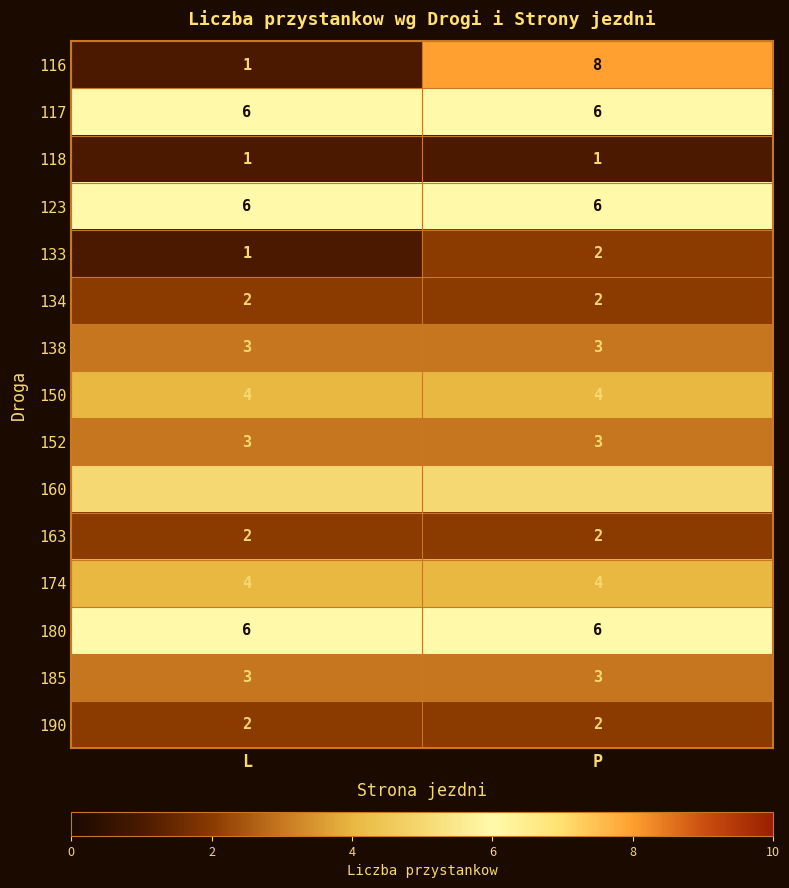

What is the highest value of the 185 series?

3